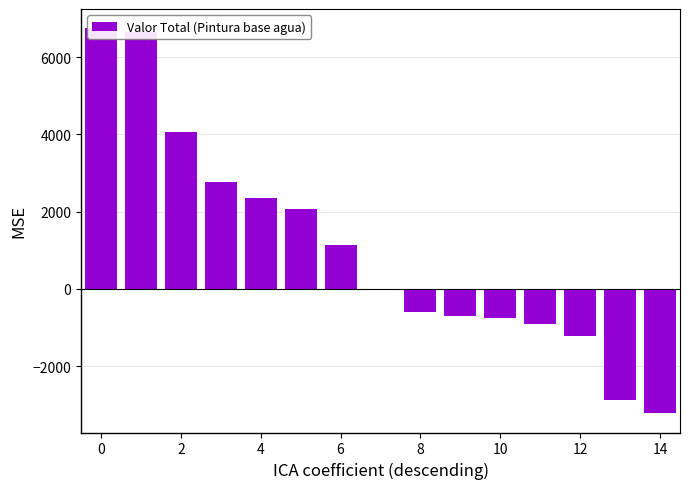

Does the chart contain any negative values?

Yes